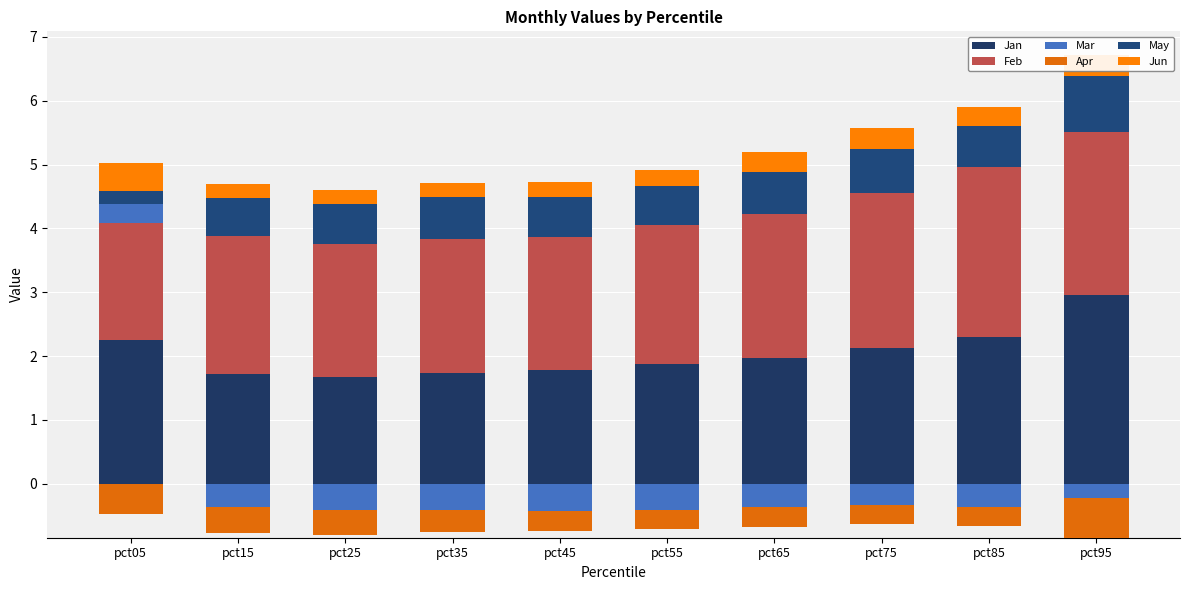

What are all the series names shown in the legend?

Jan, Feb, Mar, Apr, May, Jun